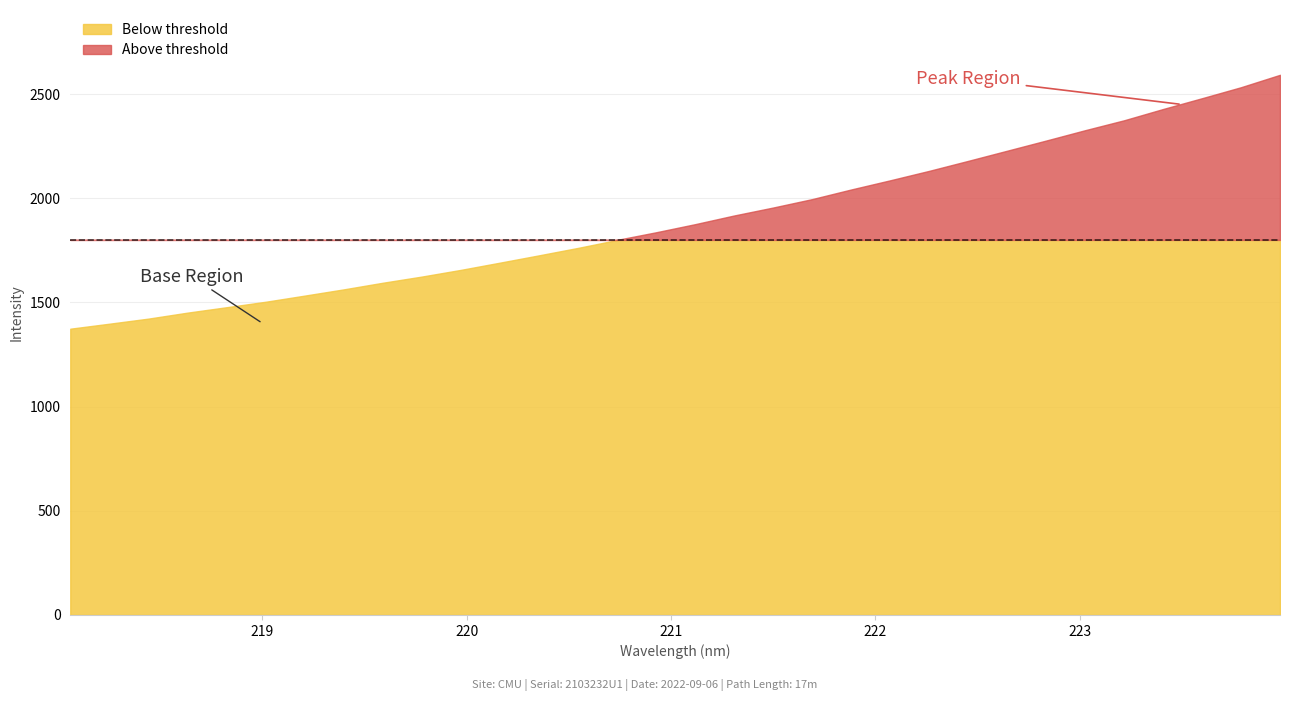

Is it true that the value at 15 is 1836.6?

True